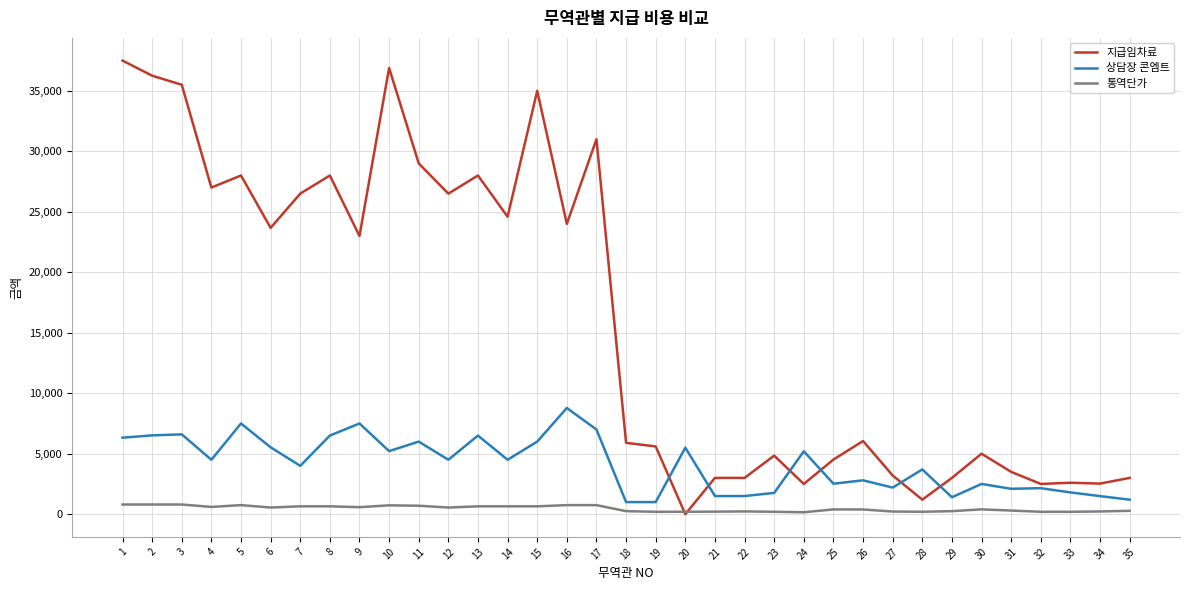

Rank the series by their average value, from highest to lowest.

지급임차료, 상담장 콘엠트, 통역단가